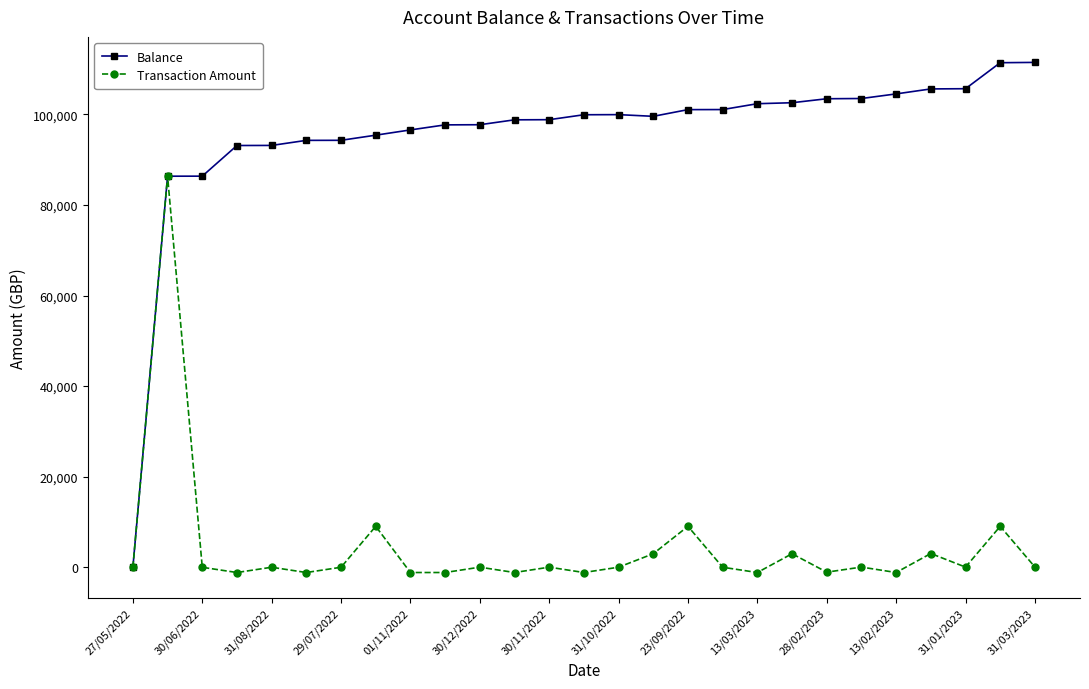

What is the value of the Balance point at the 19th from the left?

102351.9